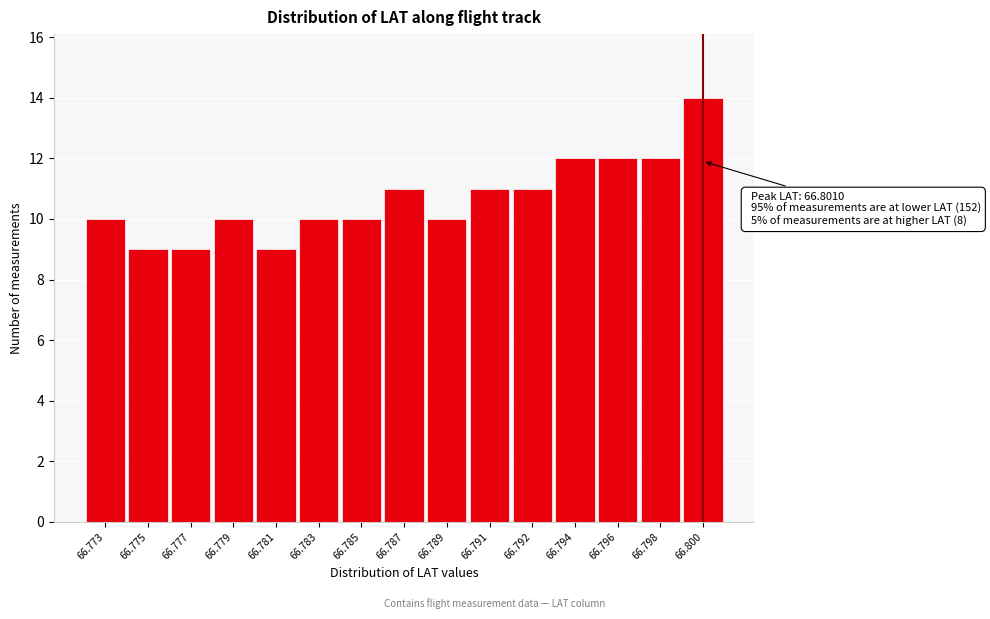

Reading right to left, list all the values displayed in this chart.

14	12	12	12	11	11	10	11	10	10	9	10	9	9	10